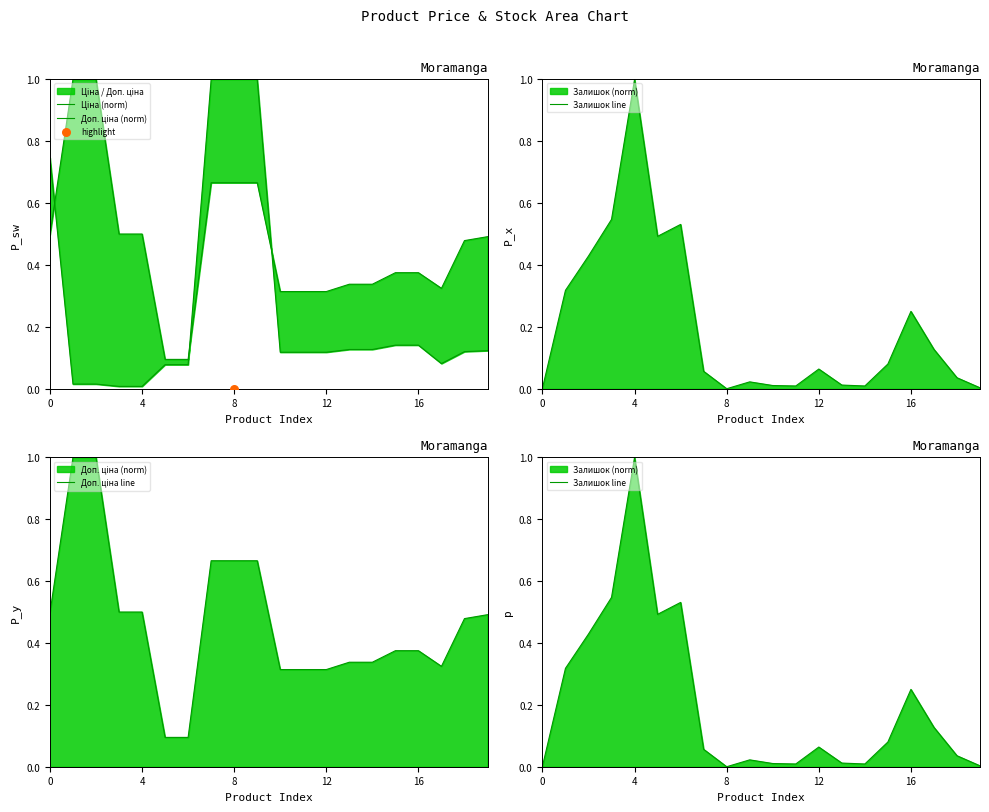

What is the total value across all series at 18?

1.1